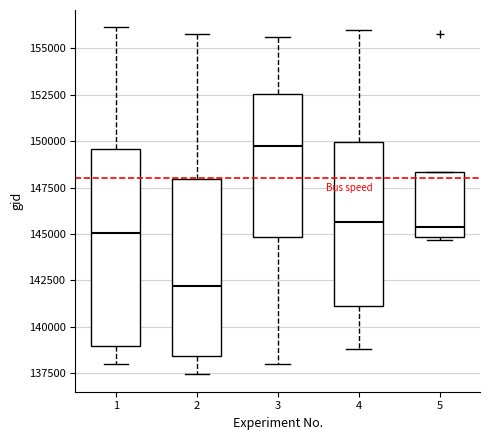

Reading left to right, transcribe this box plot: for each box, give where its median line is, the range the box spans, and where its two whiskers end, as read against the y-axis. The values are not printed on the chart, so give them approximately, as read against the axis.

1: median 145000, box 139000 to 149500, whiskers 138000 to 156000
2: median 142000, box 138500 to 148000, whiskers 137500 to 156000
3: median 150000, box 145000 to 152500, whiskers 138000 to 155500
4: median 145500, box 141000 to 150000, whiskers 139000 to 156000
5: median 145500, box 145000 to 148500, whiskers 144500 to 148500